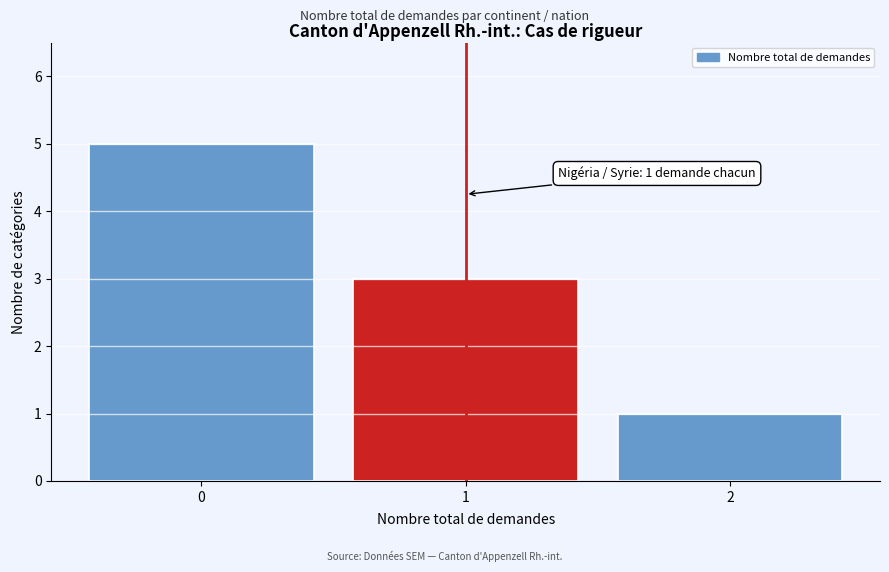

Reading right to left, transcribe all the data shown in this chart.

2=1	1=3	0=5